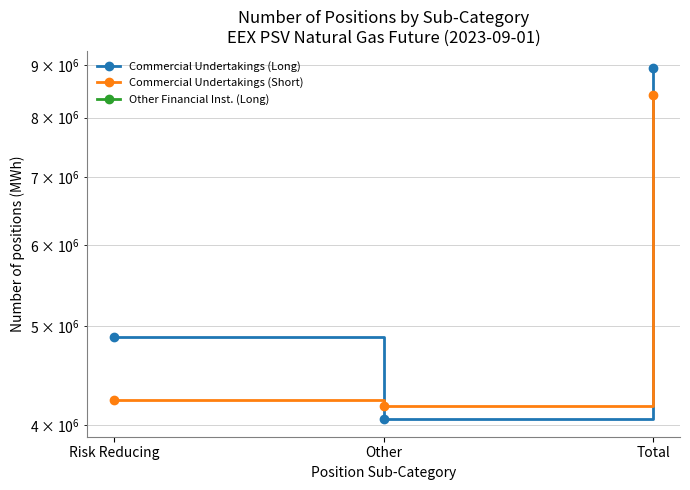

Reading right to left, list all the values displayed in this chart.

Commercial Undertakings (Long): 8937096	4055136	4881960
Commercial Undertakings (Short): 8417520	4178568	4238952
Other Financial Inst. (Long): 0	0	0